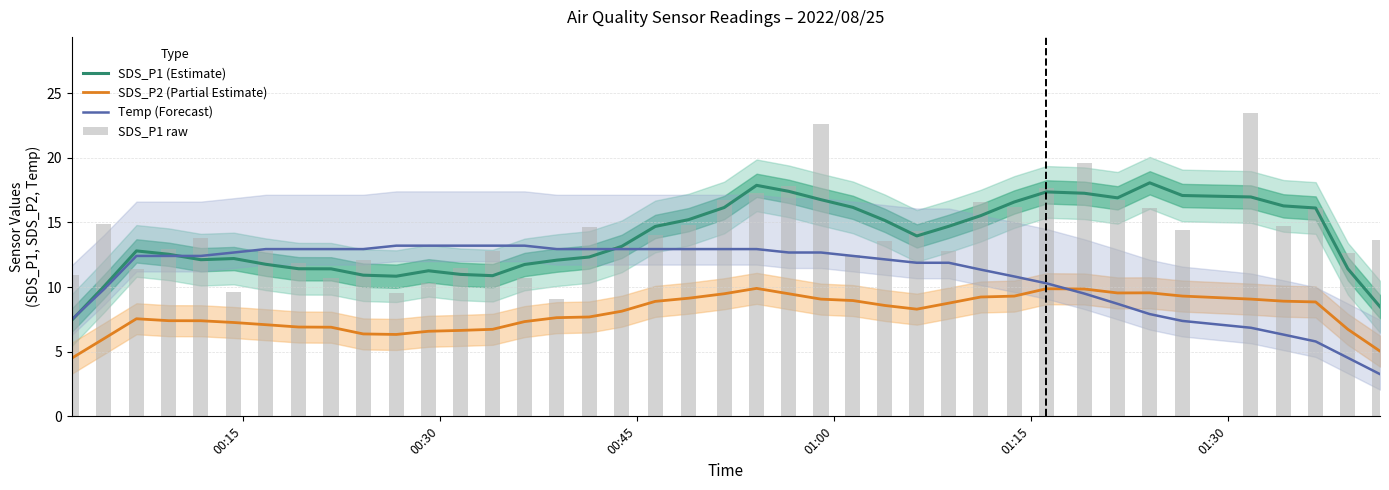

Which series has the largest range (max minus min)?

SDS_P1 raw